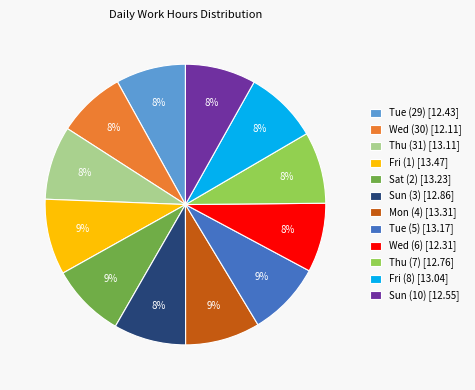

Combined, do Sun (10) [12.55] and Sat (2) [13.23] account for over 50%?

No